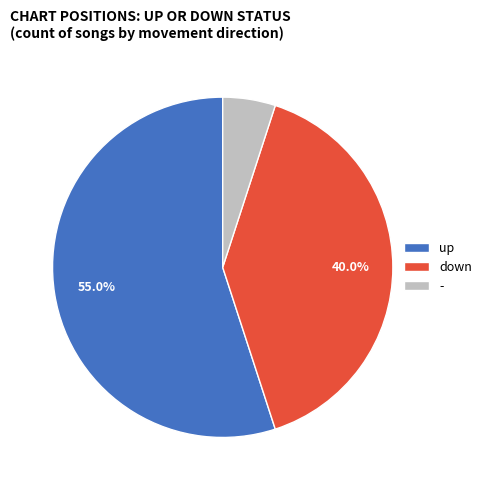

Do down and up together represent more than half of the pie?

Yes